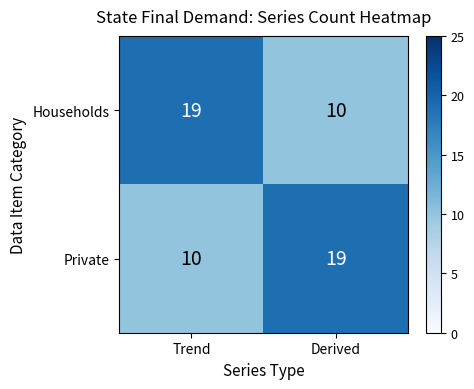

What is the difference between the highest and lowest values at Trend?

9